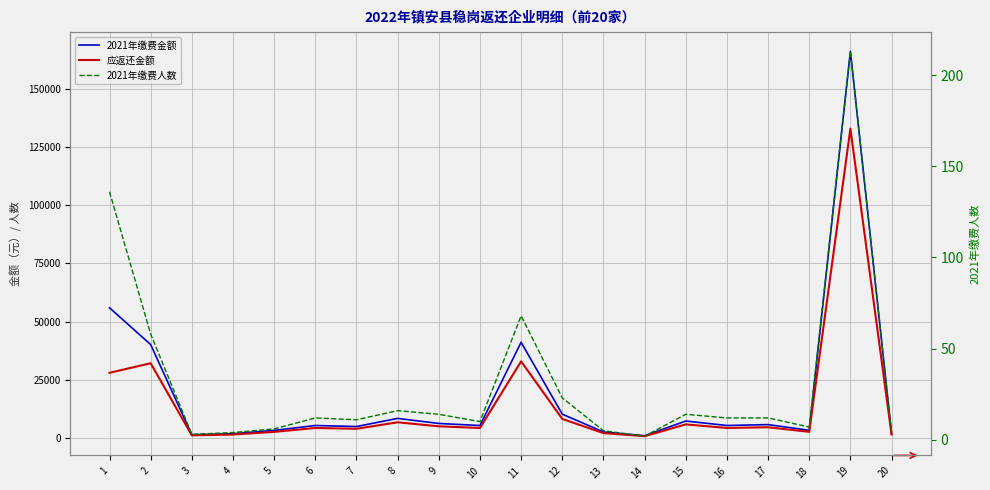

How many interior local valleys does the 2021年缴费人数 series have?

5